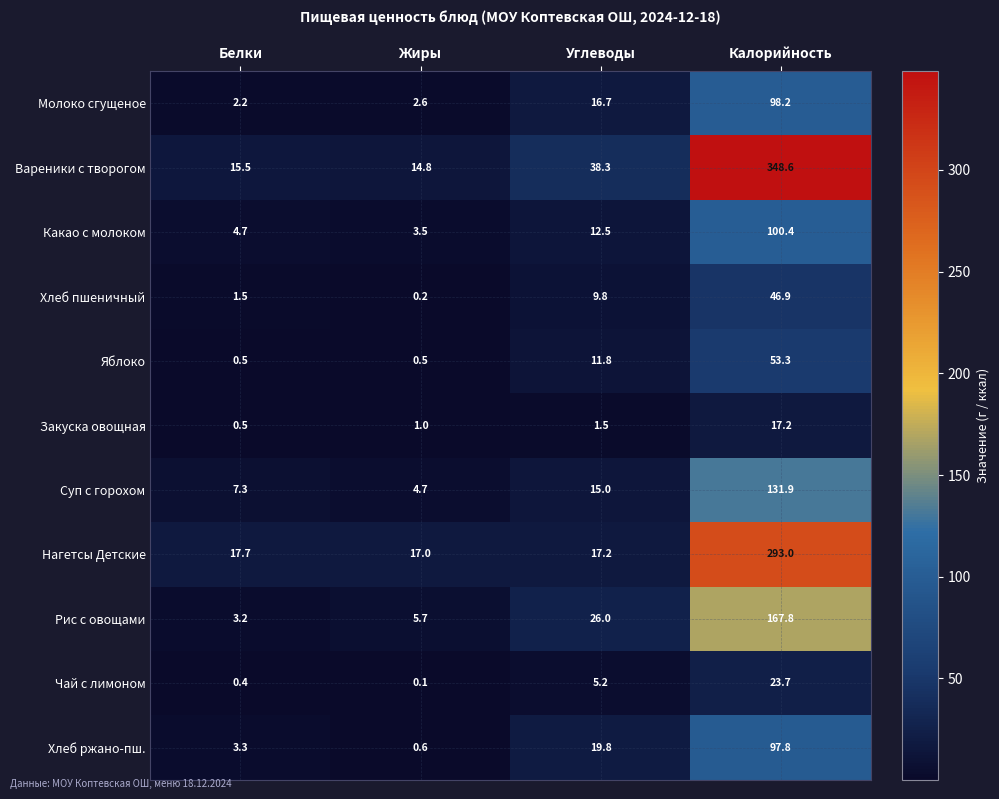

Rank the categories by Молоко сгущеное value from lowest to highest.

Белки, Жиры, Углеводы, Калорийность